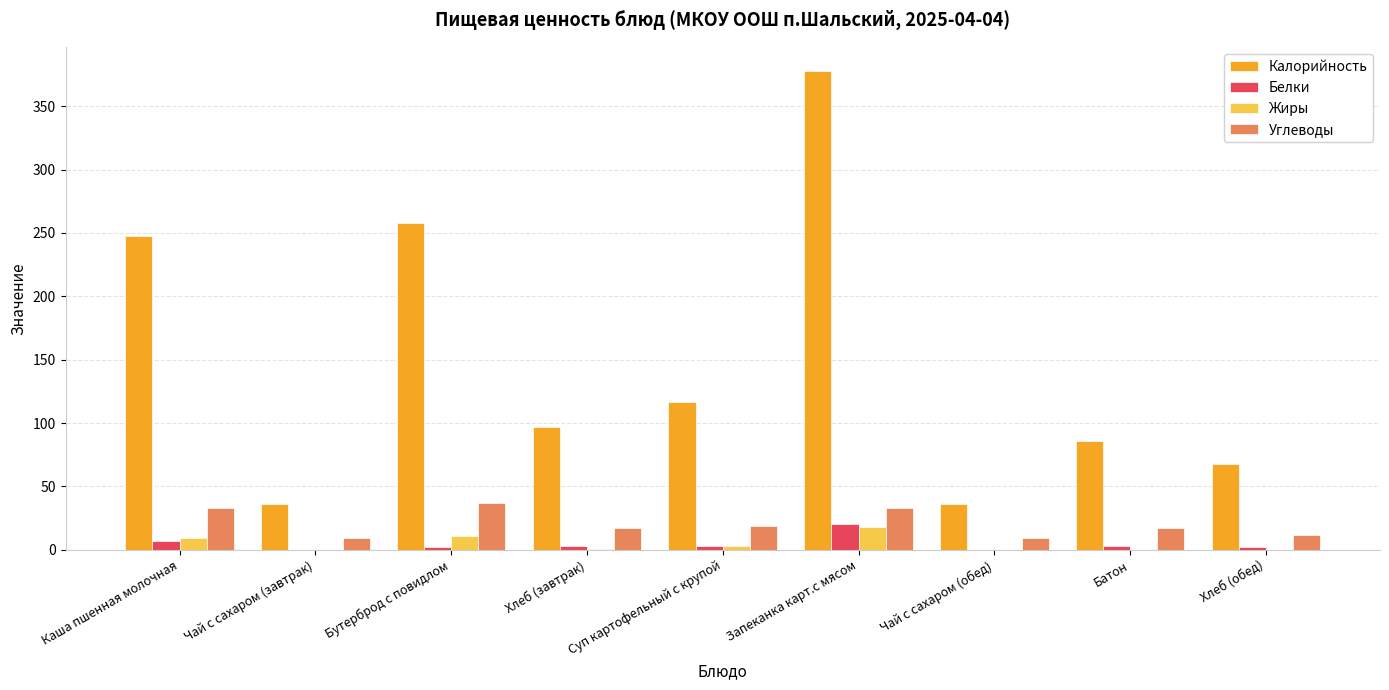

What is the highest value of the Калорийность series?

378